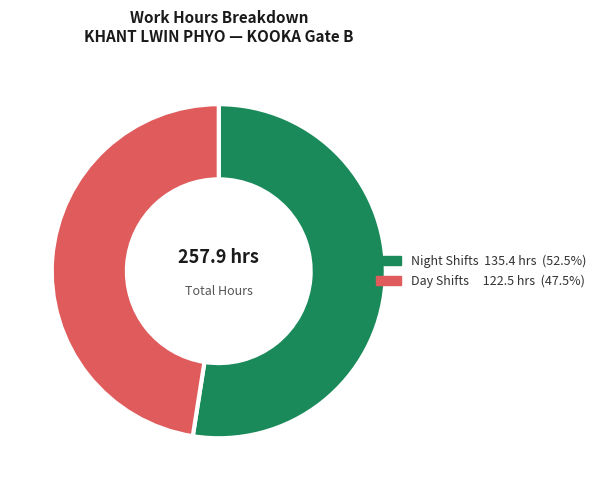

Is there any slice that represents more than half of the pie?

Yes